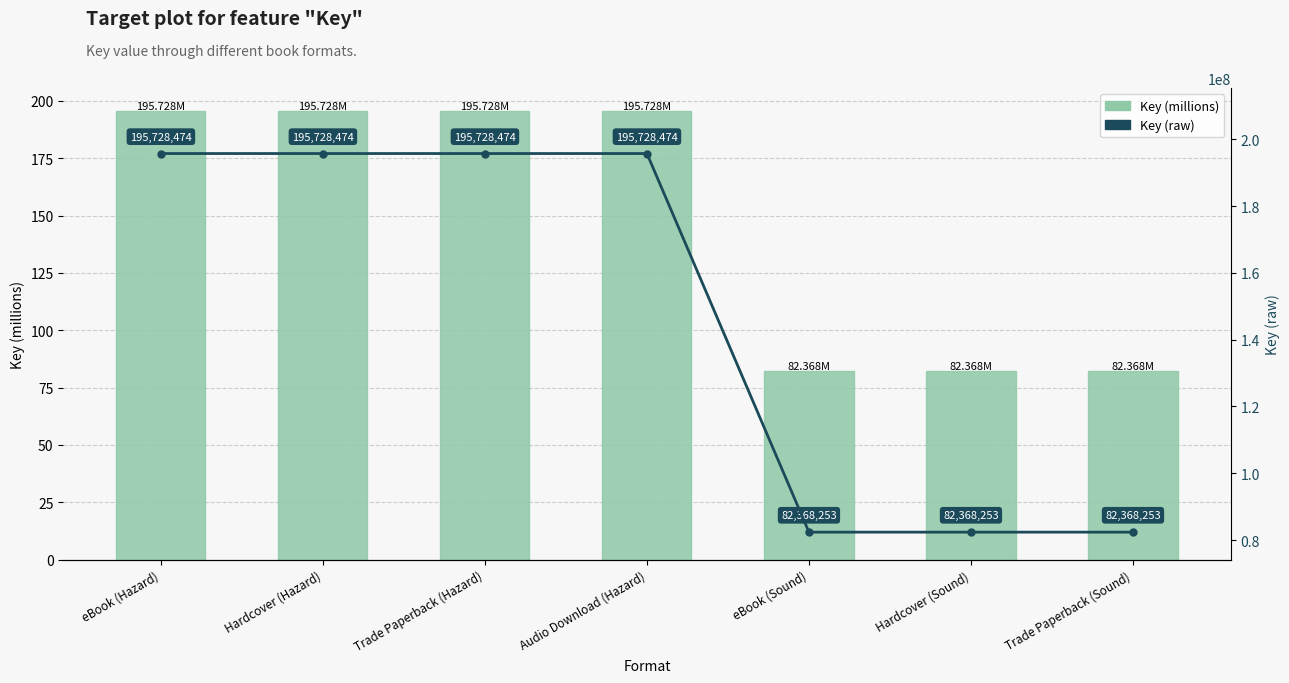

What is the lowest value of the Key (millions) series?

82.4